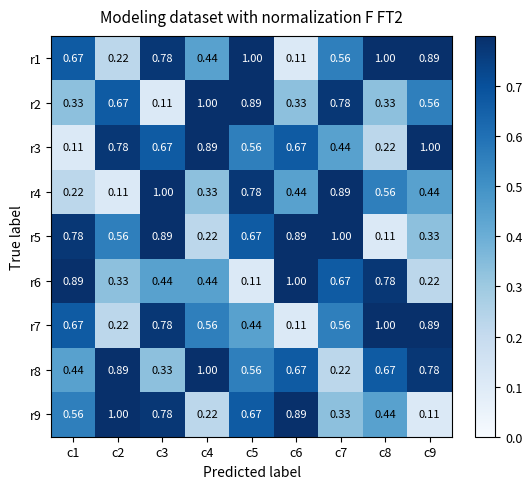

What is the spread (max minus min) of values at c4?

0.8